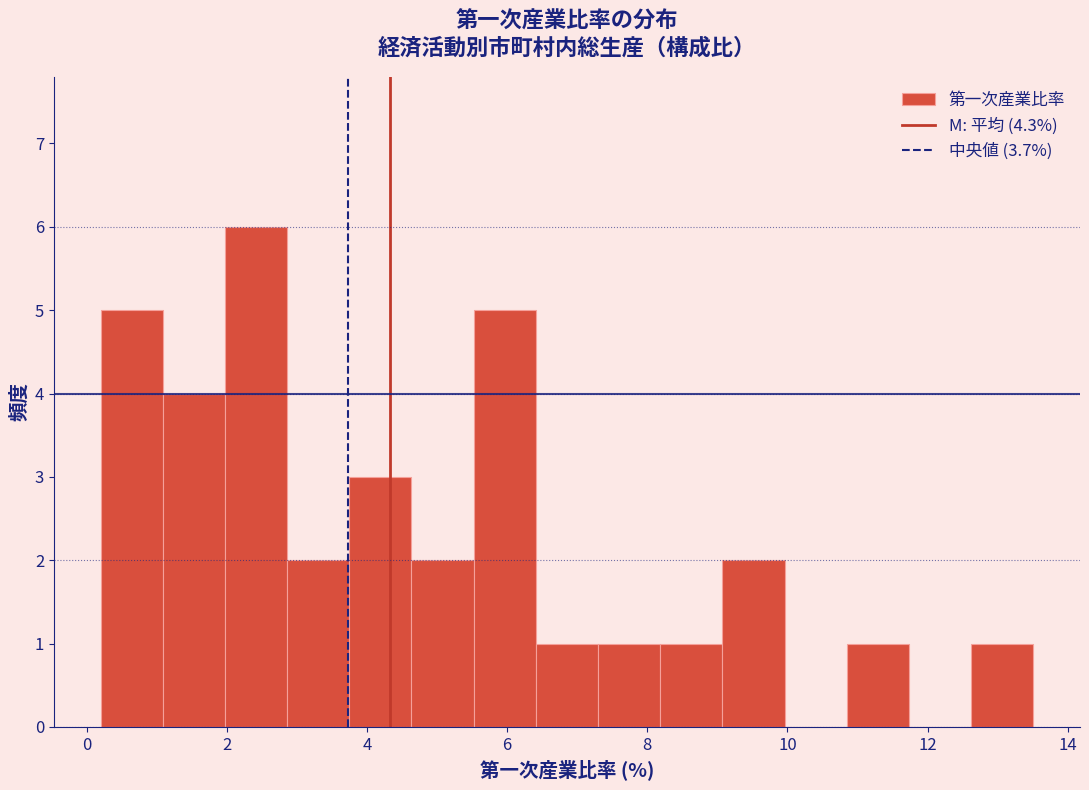

Reading left to right, list every bar in this chart as the range it spans on the x-axis followed by its height. Neither the bar edges nor the heights are printed on the chart, so give them approximately, as read against the axes.

0.2 to 1.0: 5
1.0 to 2.0: 4
2.0 to 2.8: 6
2.8 to 3.8: 2
3.8 to 4.6: 3
4.6 to 5.6: 2
5.6 to 6.4: 5
6.4 to 7.2: 1
7.2 to 8.2: 1
8.2 to 9.0: 1
9.0 to 10.0: 2
10.0 to 10.8: 0
10.8 to 11.8: 1
11.8 to 12.6: 0
12.6 to 13.6: 1